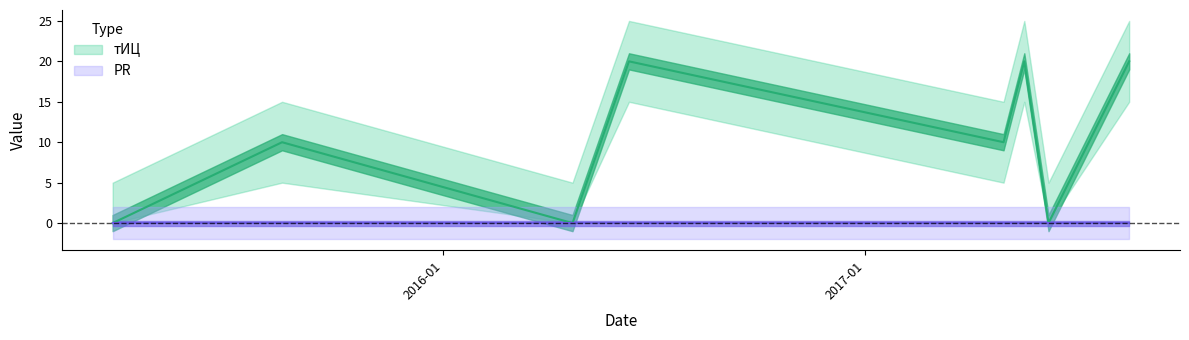

What is the label of the 6th point from the right?

2016-04-22